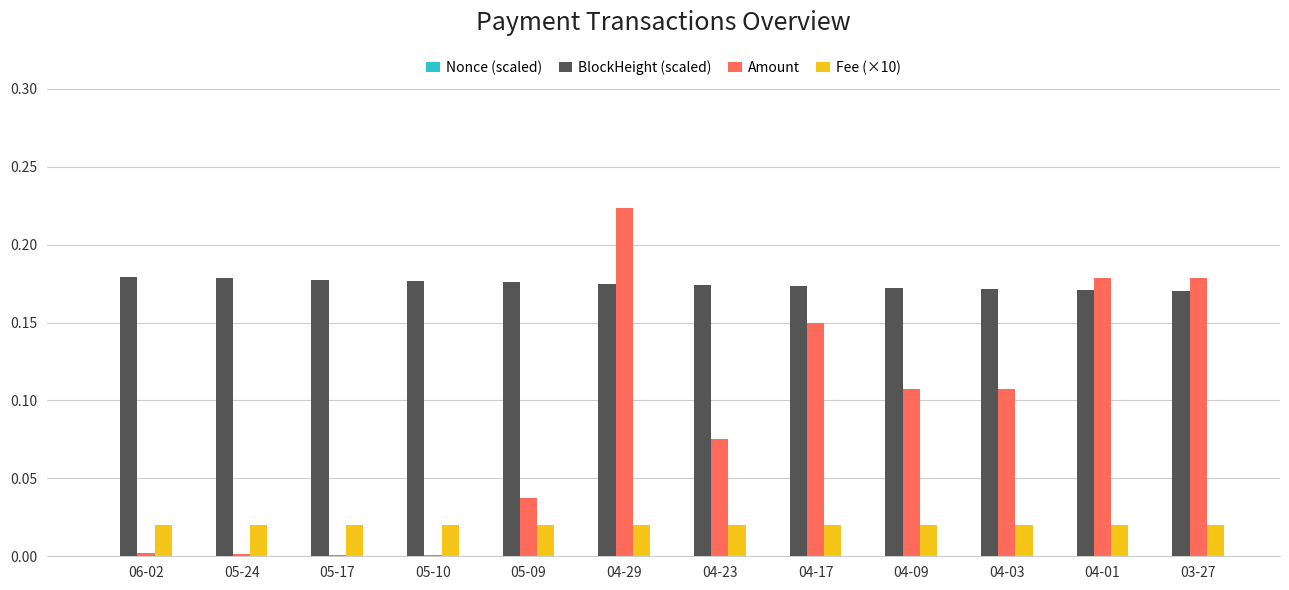

Which series has the largest total across all categories?

BlockHeight (scaled)